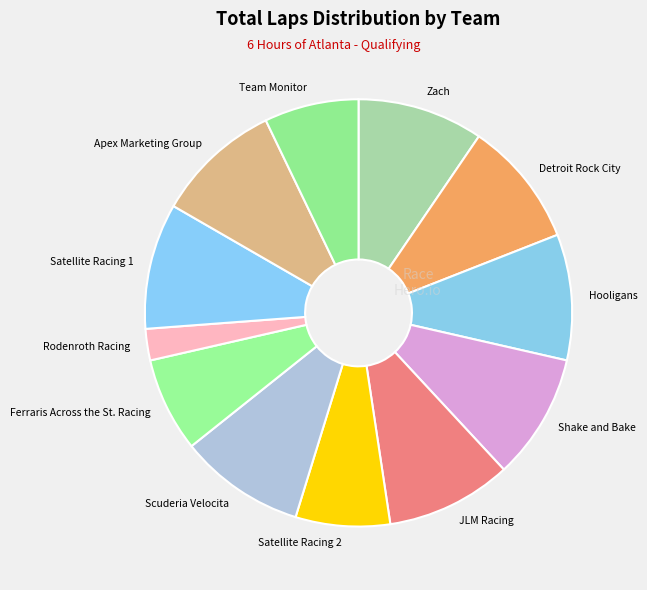

How many slices are in this pie chart?

12